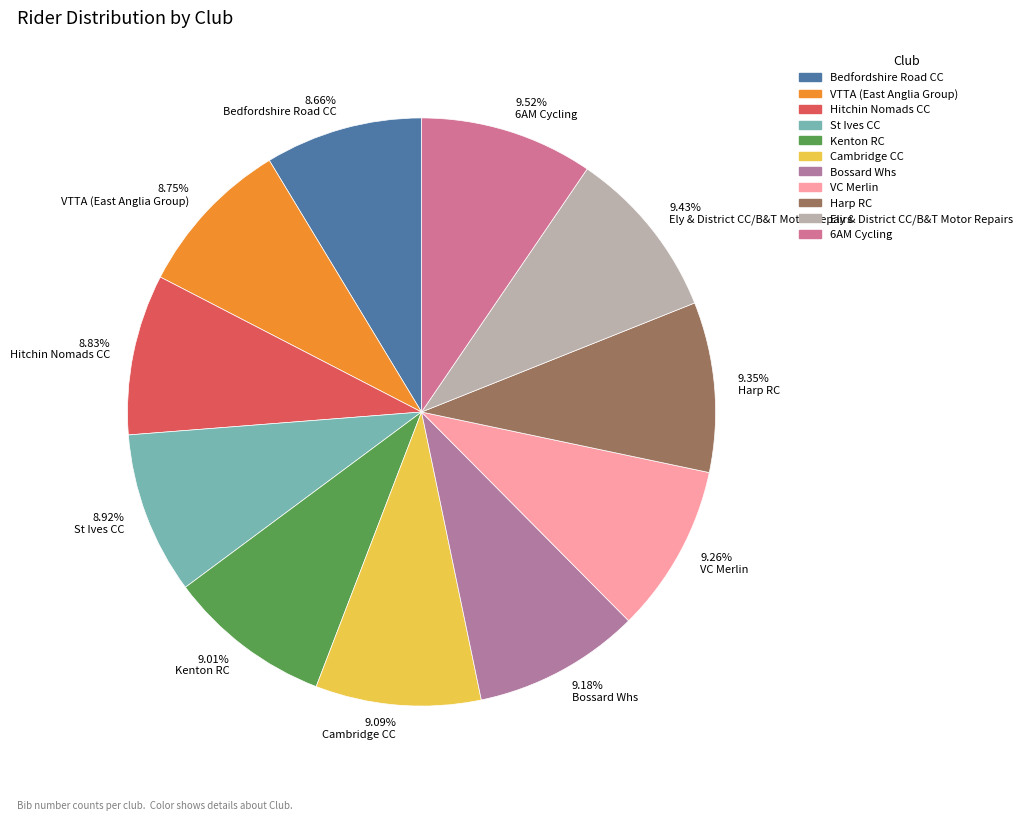

Combined, what portion of the pie is Bossard Whs and Cambridge CC?

18.3%